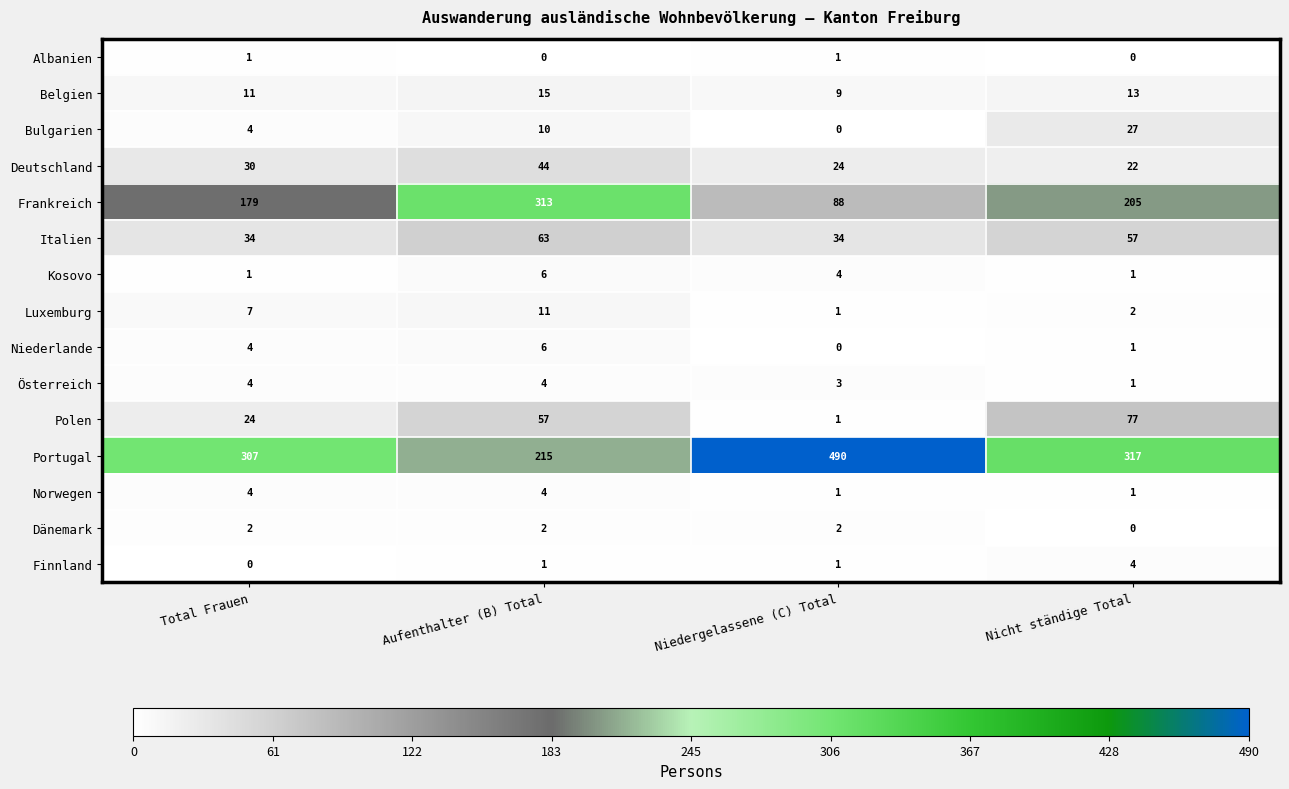

Is it true that Albanien equals 2 at Niedergelassene (C) Total?

False